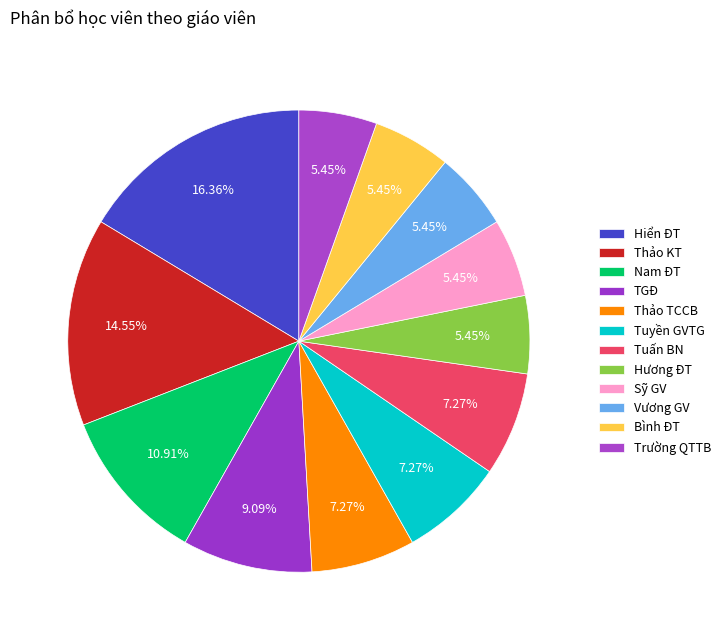

How many slices are in this pie chart?

12